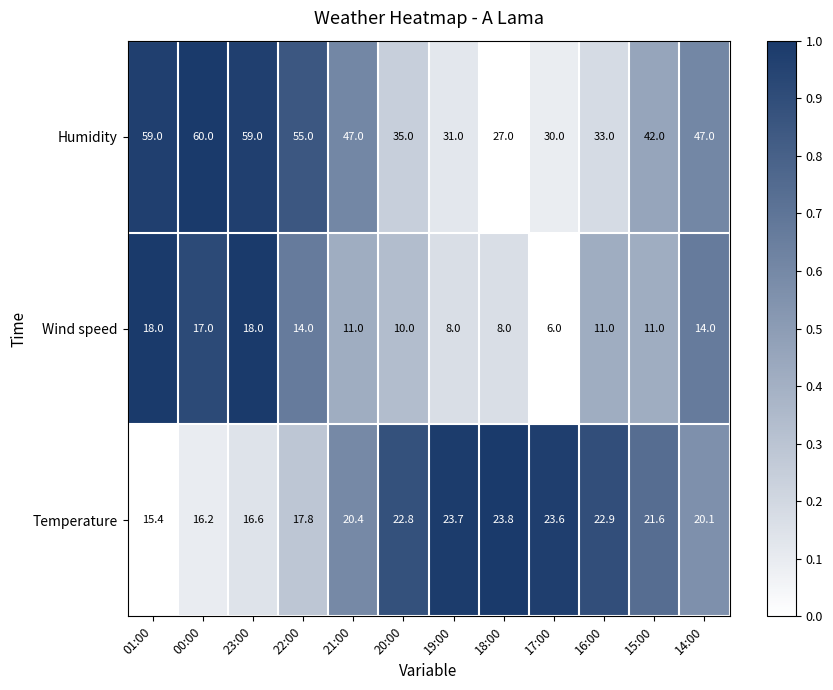

Count the number of categories in the chart.

12